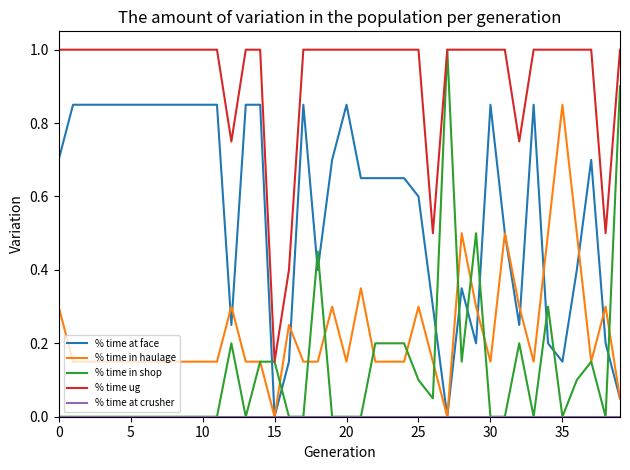

Which series has the widest spread of values?

% time in shop